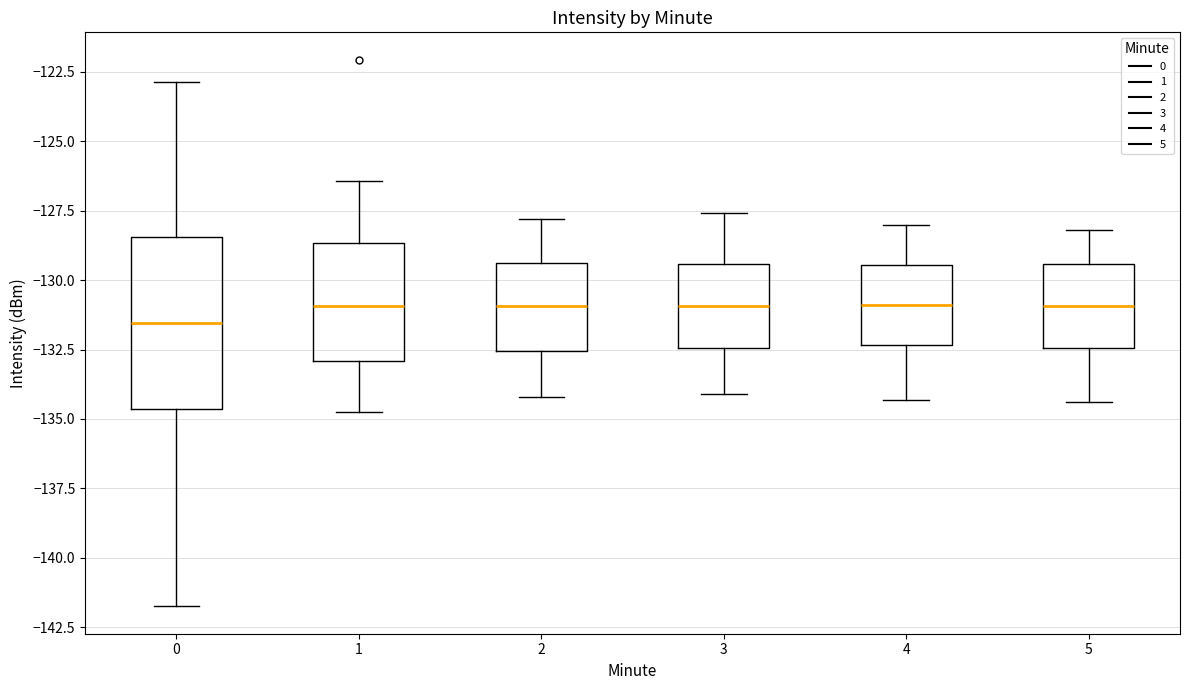

Which box is the tallest, from its lower edge to its upper edge?

0